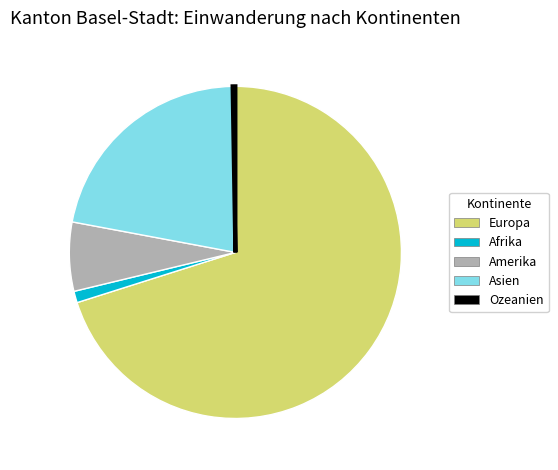

Is it true that Asien is 22% of the pie?

True